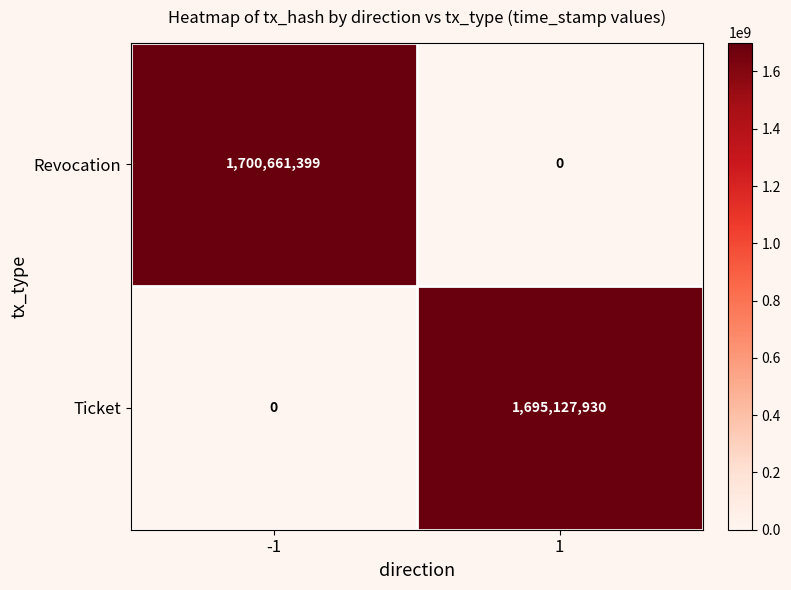

Which series changed the most between -1 and 1?

Revocation